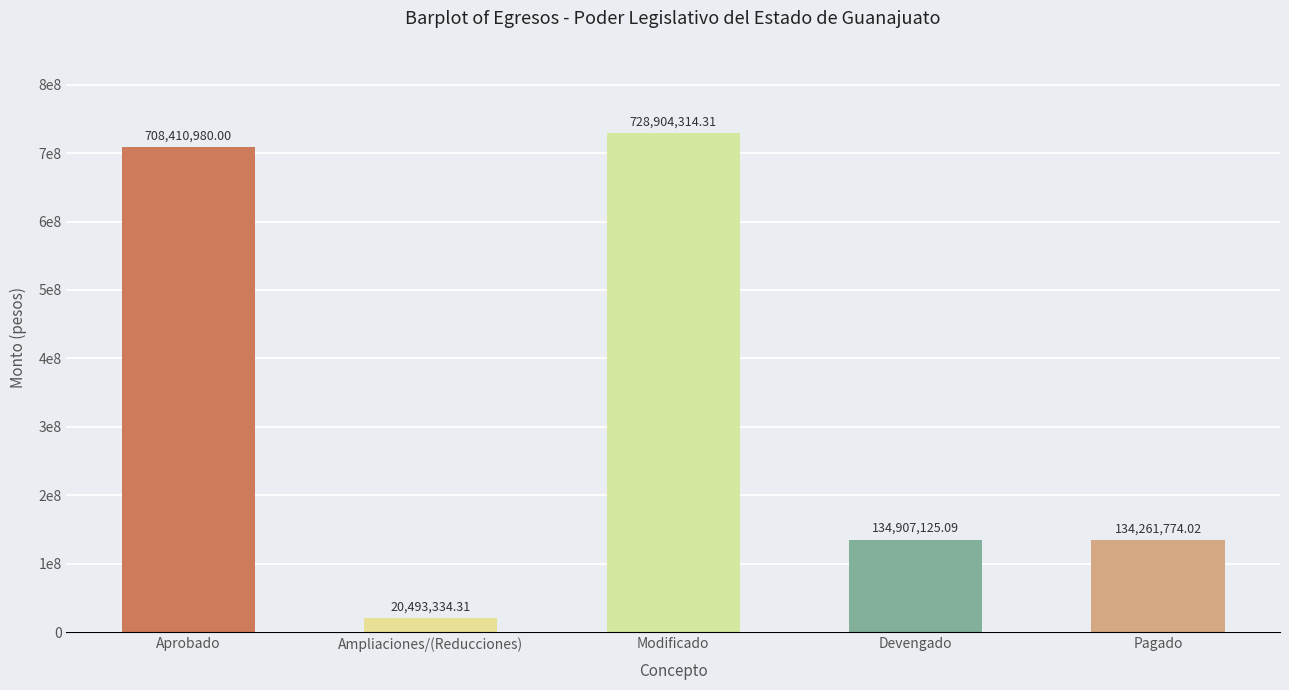

What is the maximum value shown in the chart?

728904314.3